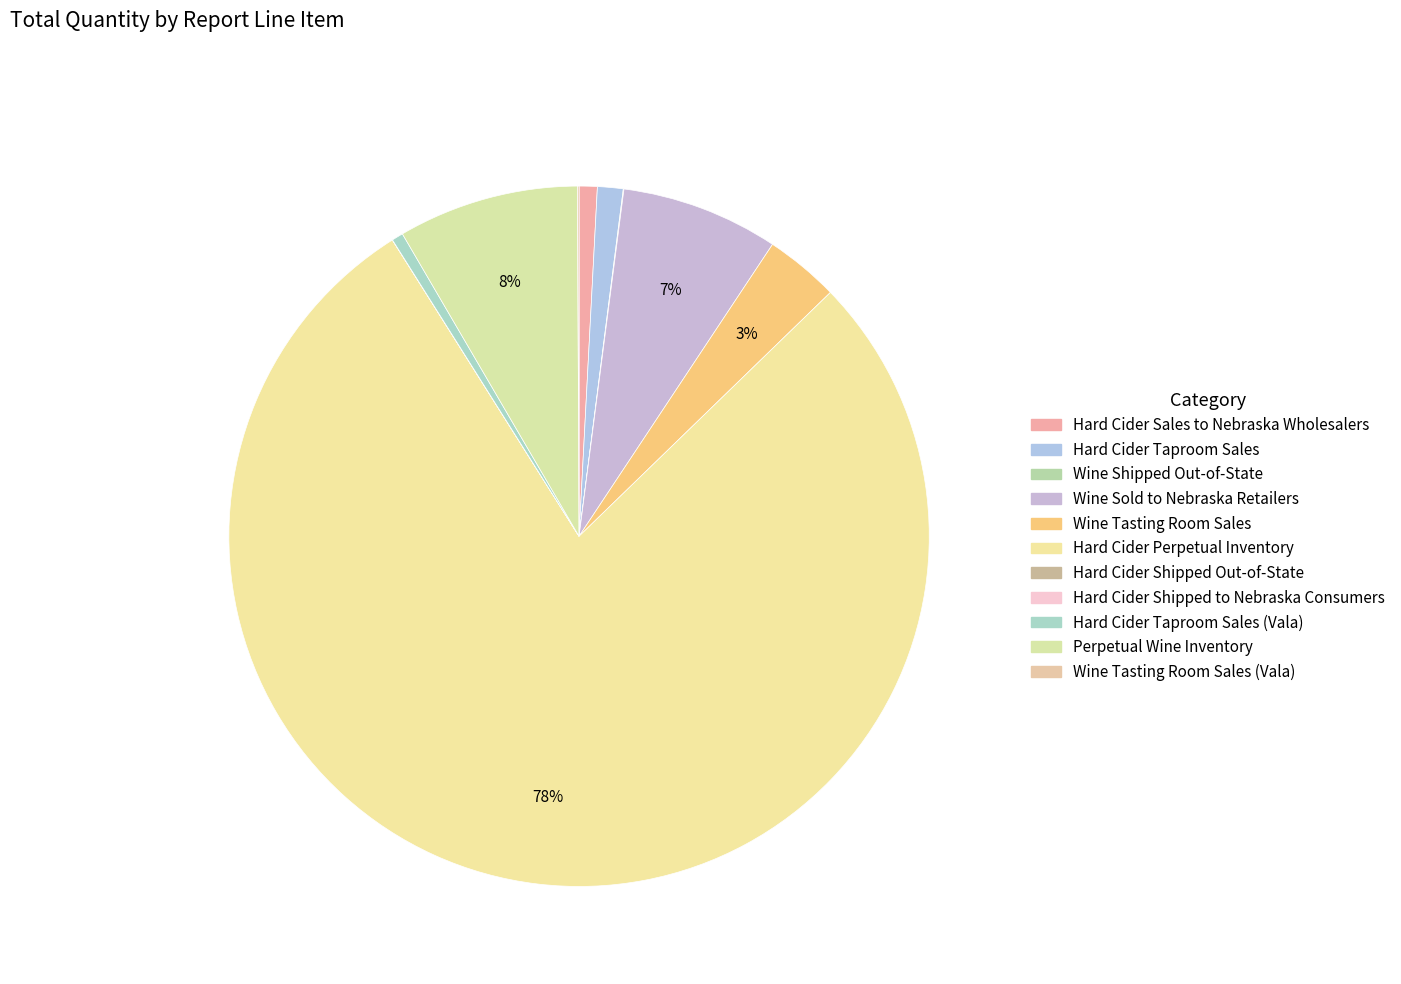

Which category accounts for the majority?

Hard Cider Perpetual Inventory